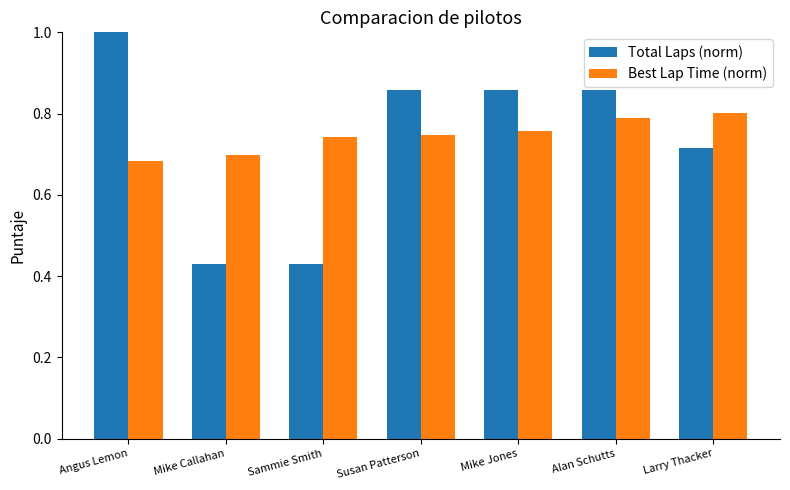

Which category has the highest value in the Total Laps (norm) series?

Angus Lemon